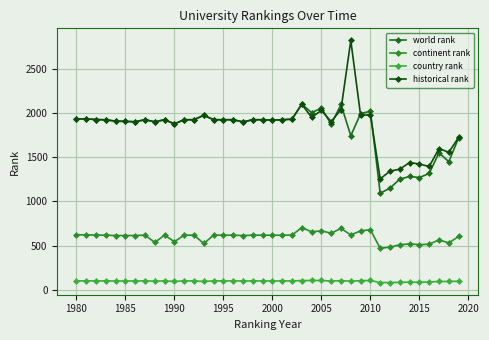

True or false: continent rank and historical rank intersect in this chart.

False